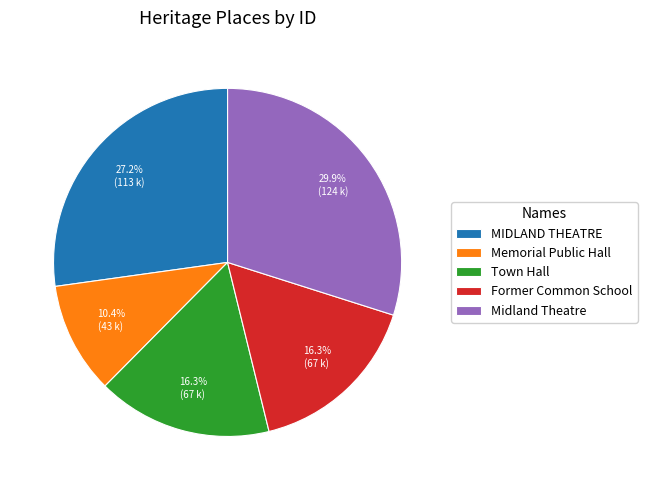

Count the number of slices in the pie.

5